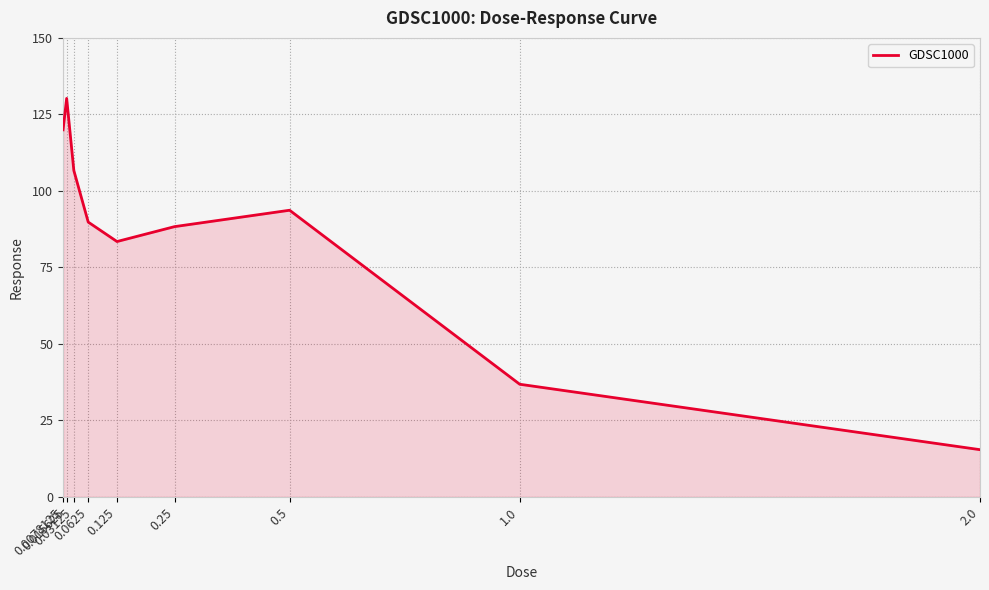

What is the minimum value shown in the chart?

15.4